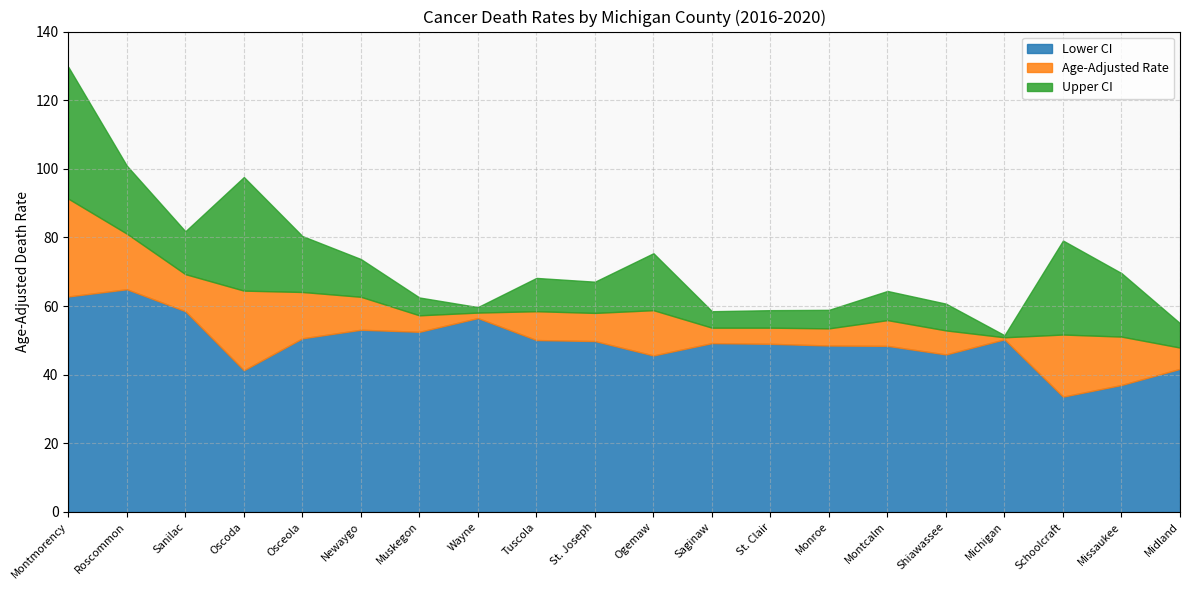

Is it true that Age-Adjusted Rate equals 58.8 at Ogemaw?

True